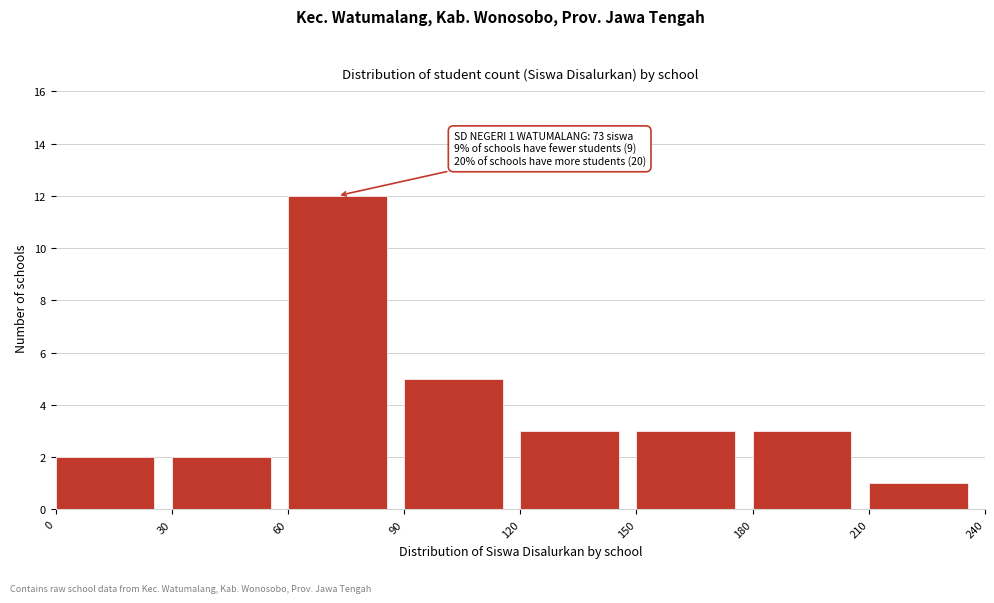

Over which range of the x-axis is the bar tallest?

60 to 90